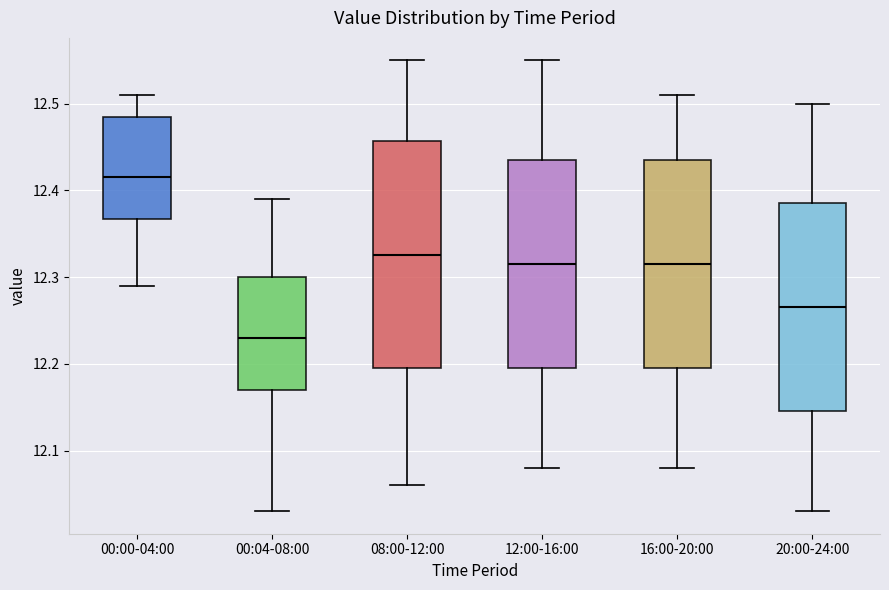

Reading left to right, transcribe this box plot: for each box, give where its median line is, the range the box spans, and where its two whiskers end, as read against the y-axis. The values are not printed on the chart, so give them approximately, as read against the axis.

00:00-04:00: median 12.42, box 12.37 to 12.49, whiskers 12.29 to 12.51
00:04-08:00: median 12.23, box 12.17 to 12.30, whiskers 12.03 to 12.39
08:00-12:00: median 12.33, box 12.20 to 12.46, whiskers 12.06 to 12.55
12:00-16:00: median 12.32, box 12.20 to 12.44, whiskers 12.08 to 12.55
16:00-20:00: median 12.32, box 12.20 to 12.44, whiskers 12.08 to 12.51
20:00-24:00: median 12.27, box 12.15 to 12.39, whiskers 12.03 to 12.50